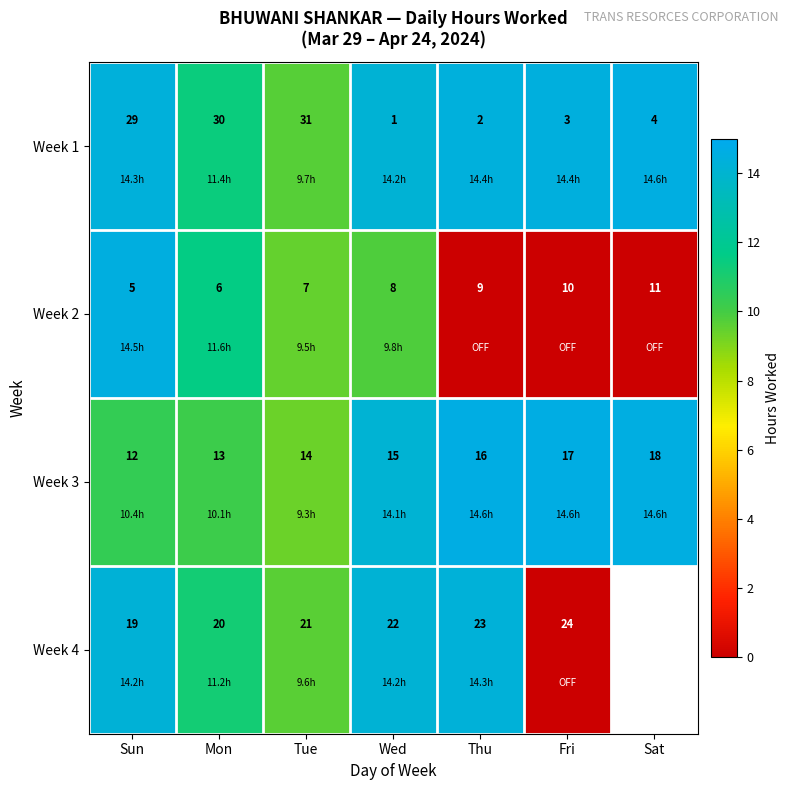

What is the difference between the highest and lowest values at Wed?

21.0